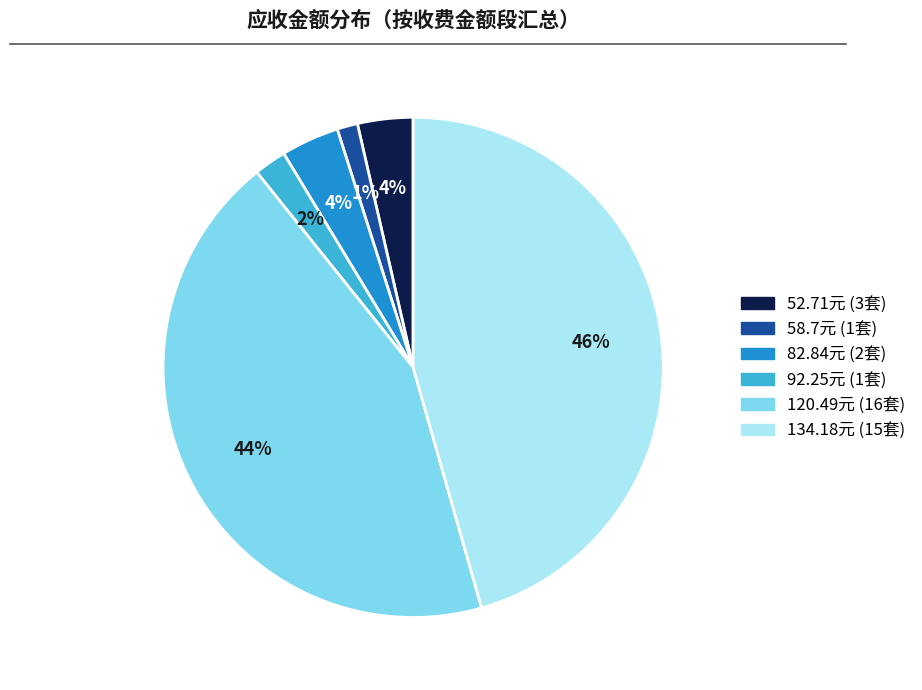

The 58.7元 (1套) slice represents 16% of the pie. True or false?

False